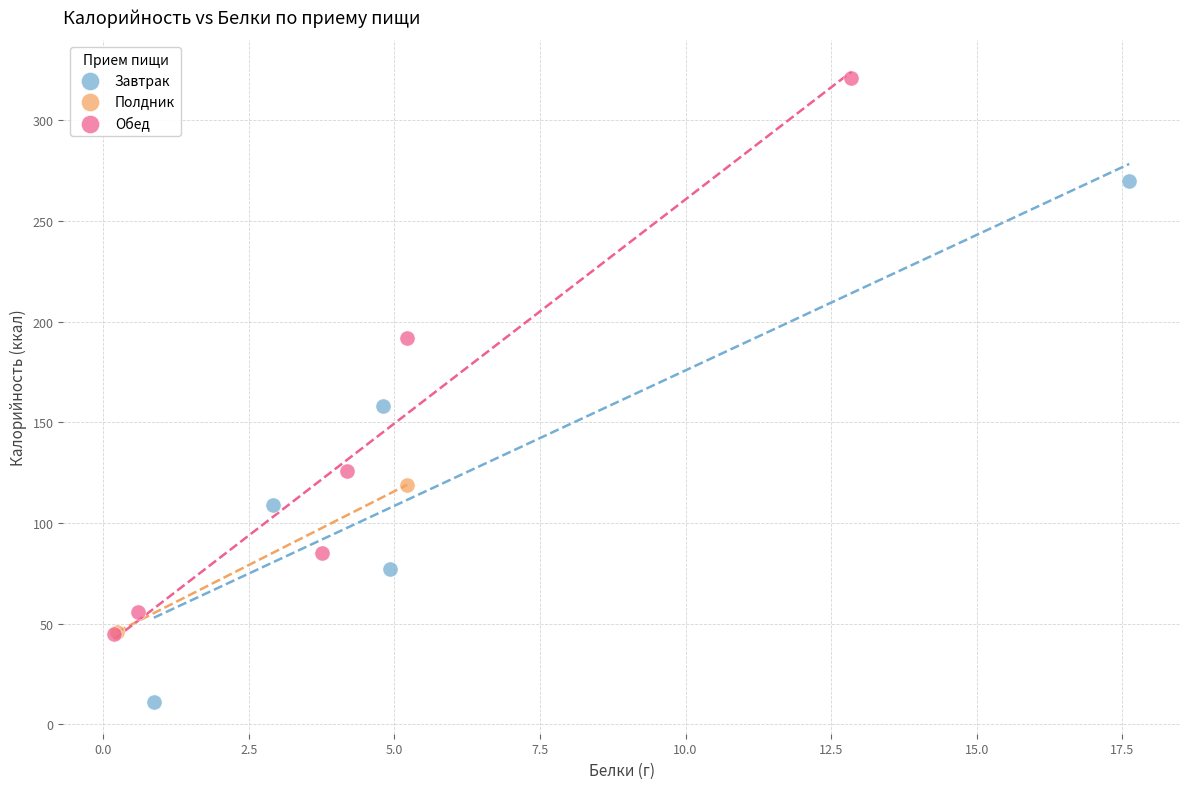

Which series reaches the minimum Y coordinate?

Завтрак